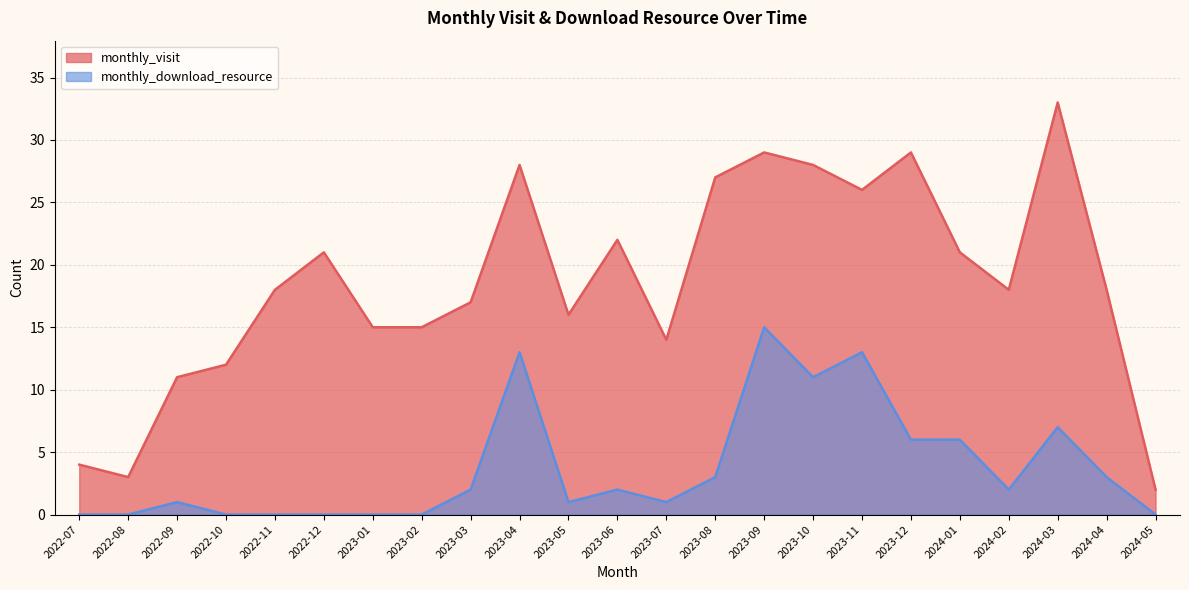

What is the difference between the second highest and minimum values in the monthly_visit series?

27